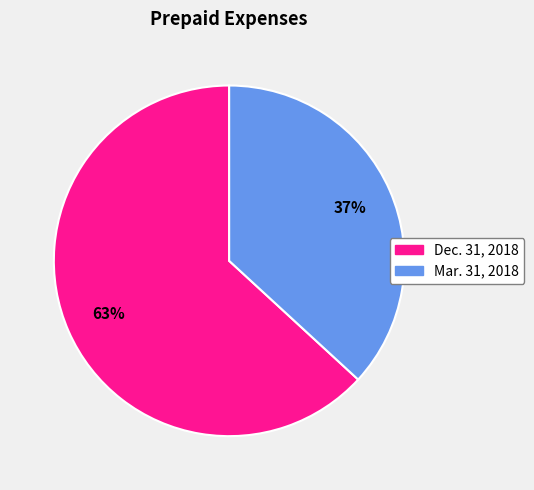

How many slices are in this pie chart?

2